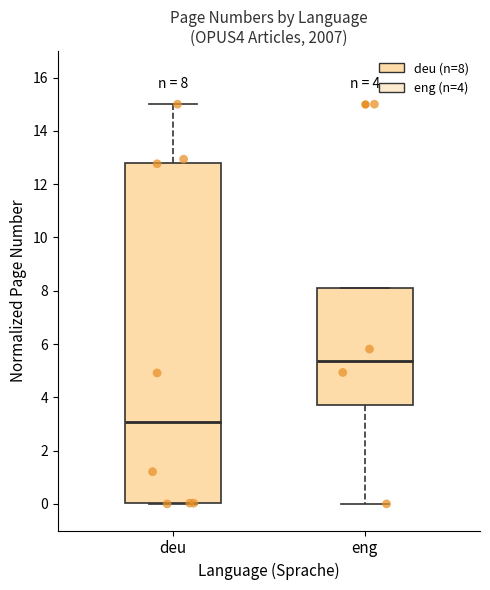

Which box has the lowest median line?

deu